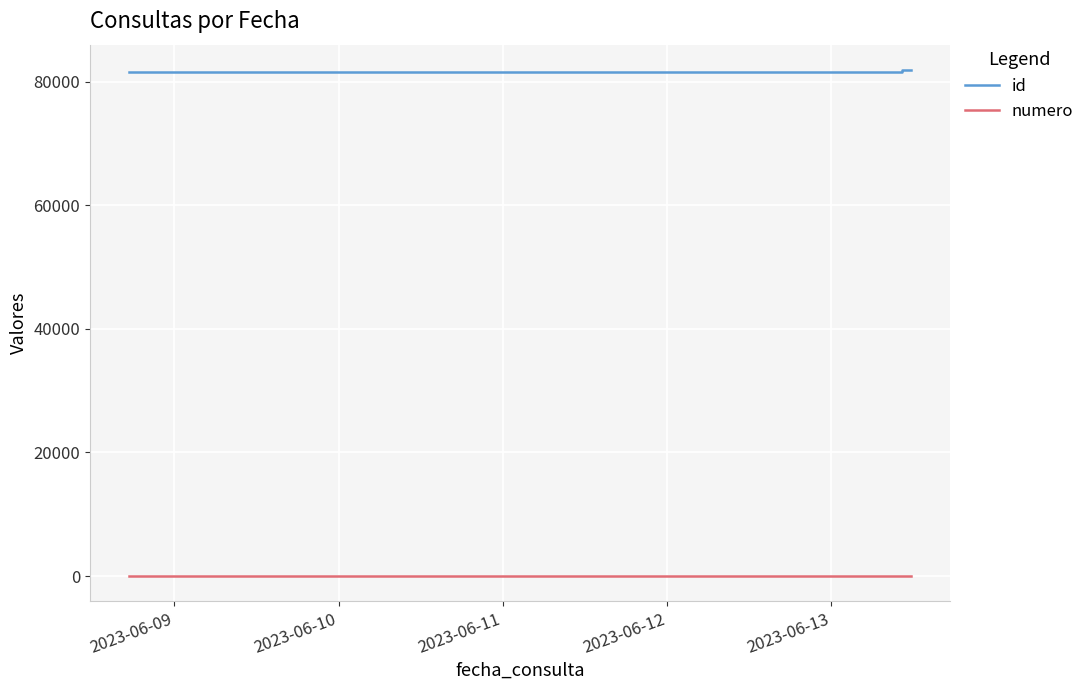

True or false: id and numero intersect in this chart.

False